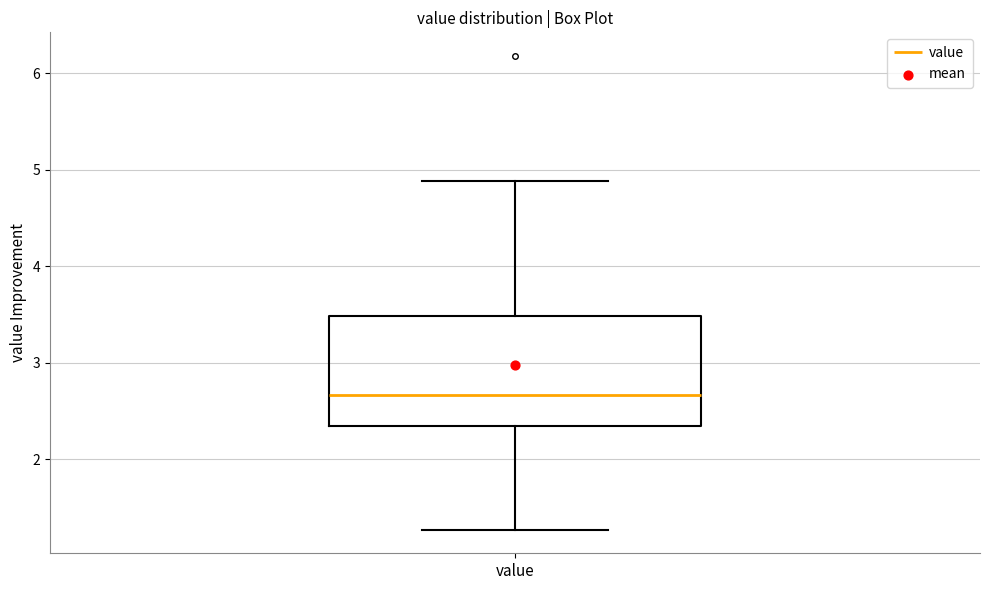

Transcribe this box plot: give where the median line is, the range the box spans, and where the two whiskers end, as read against the y-axis. The values are not printed on the chart, so give them approximately, as read against the axis.

median 2.7, box 2.3 to 3.5, whiskers 1.3 to 4.9